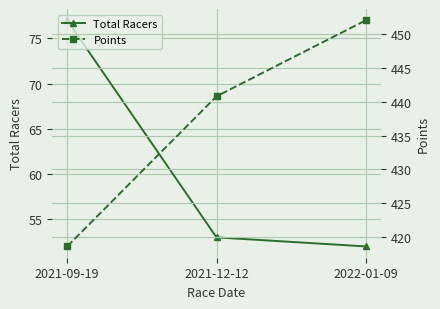

How many lines are shown in the chart?

2